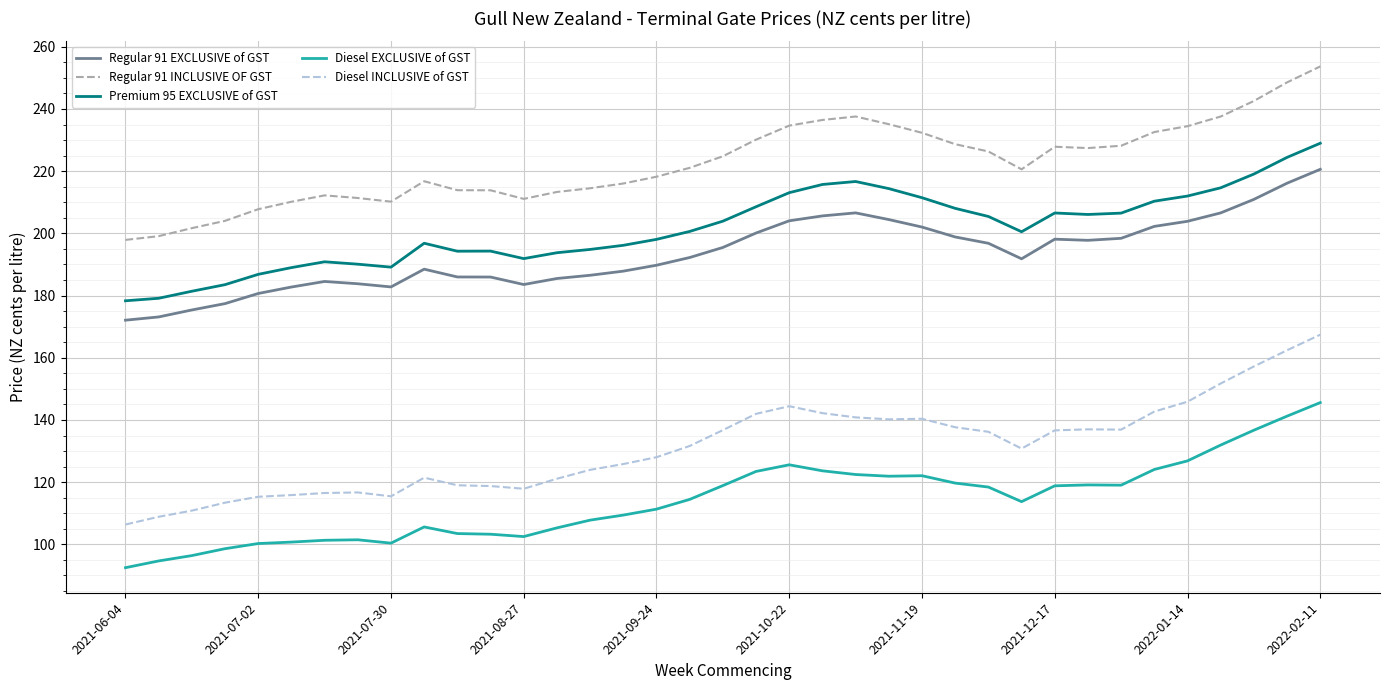

Count the number of categories in the chart.

37